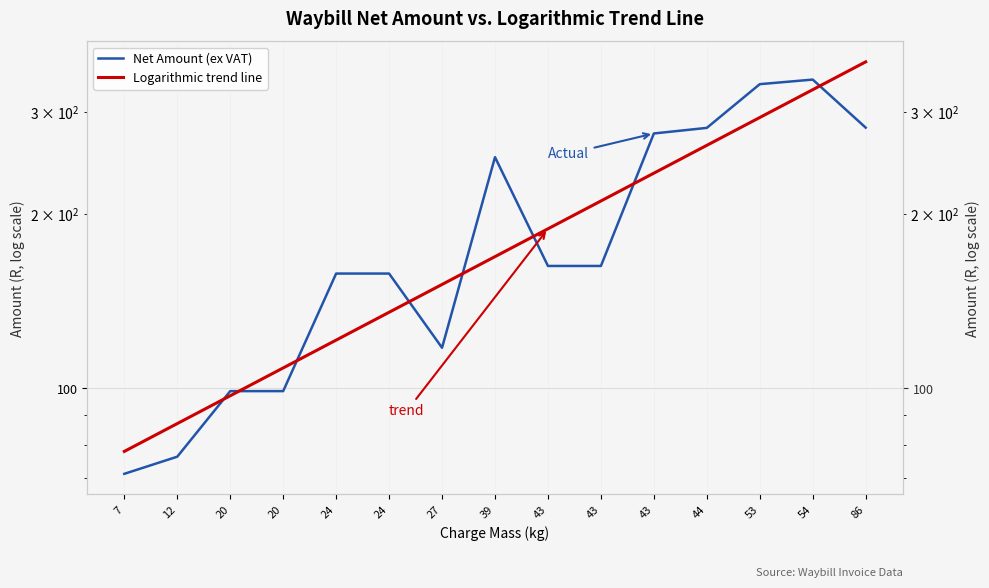

The Net Amount (ex VAT) series shows 117.1 at 54. True or false?

False